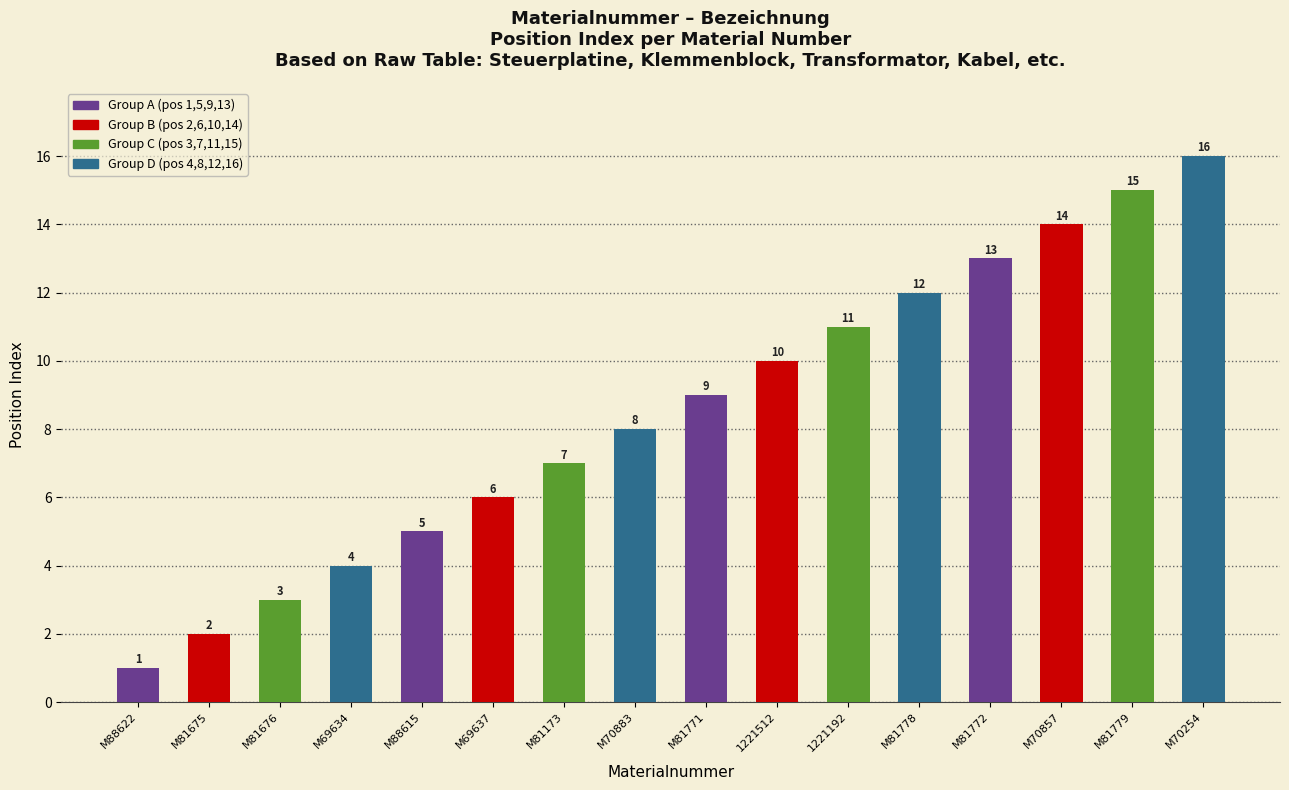

What is the change in value from M81675 to M81771?

+7